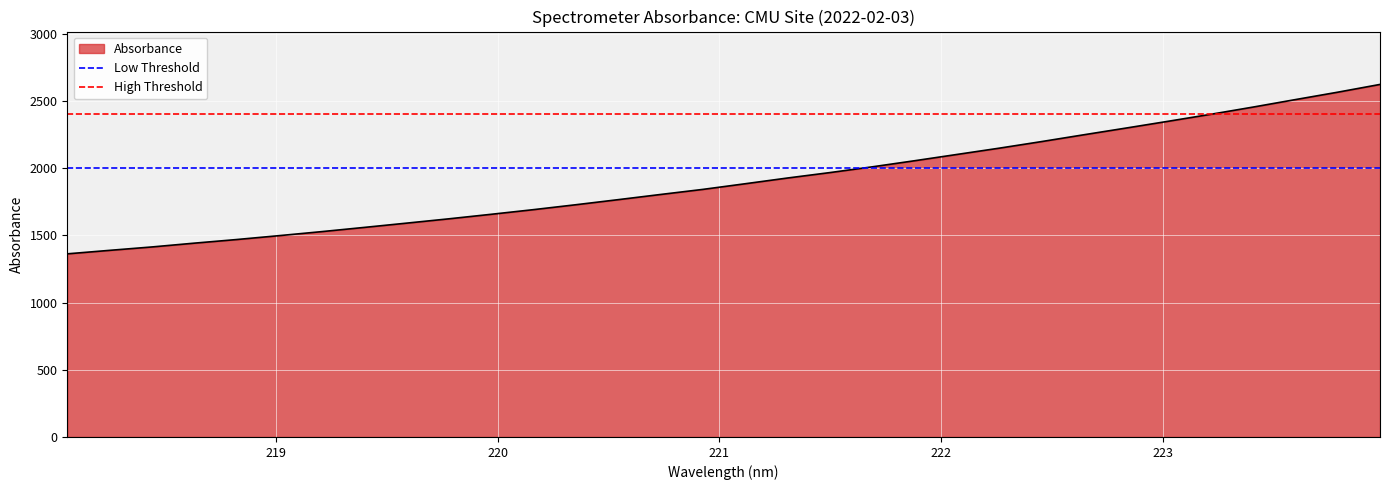

What is the highest value of the Absorbance series?

2623.3